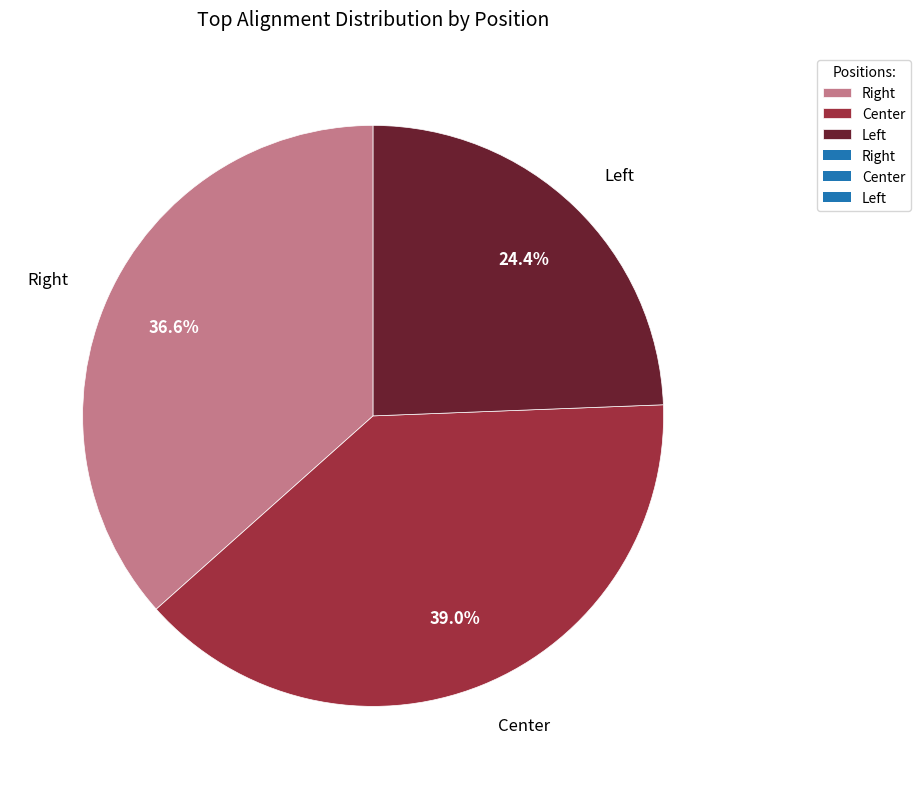

To the nearest percent, what is the difference between the largest and smallest slice percentages?

15%